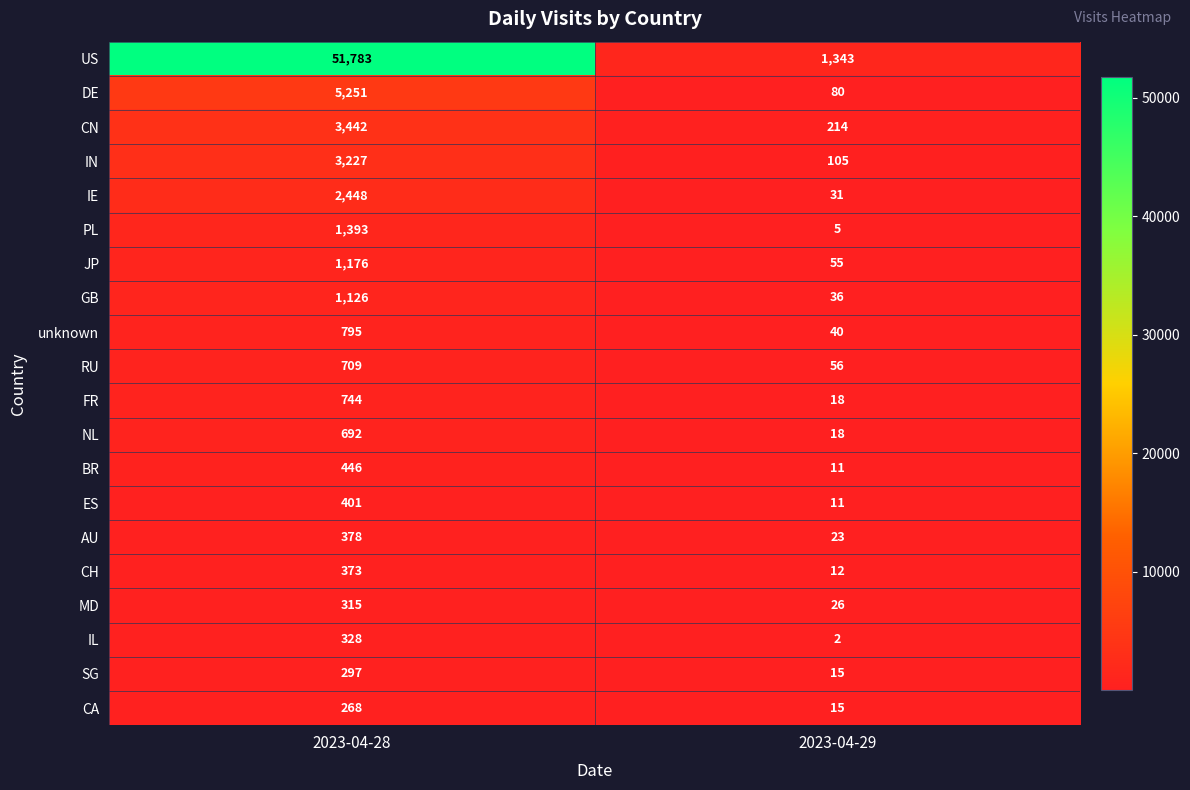

What is the difference between the maximum and minimum values in the BR series?

435